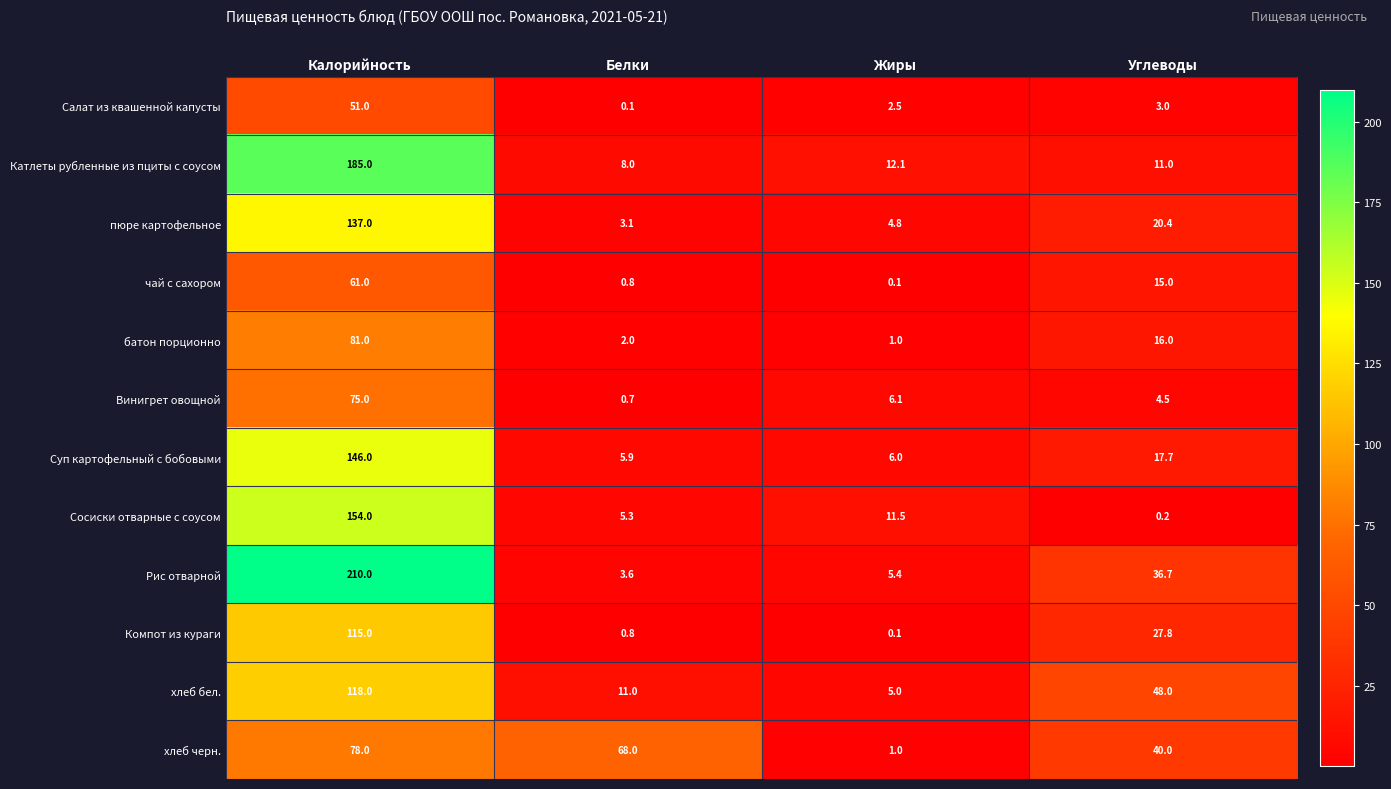

What is the greatest value displayed?

210.0